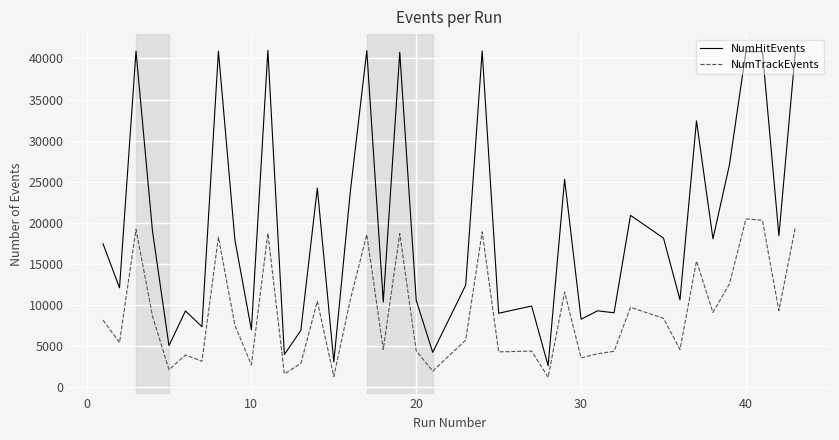

True or false: NumHitEvents and NumTrackEvents intersect in this chart.

False